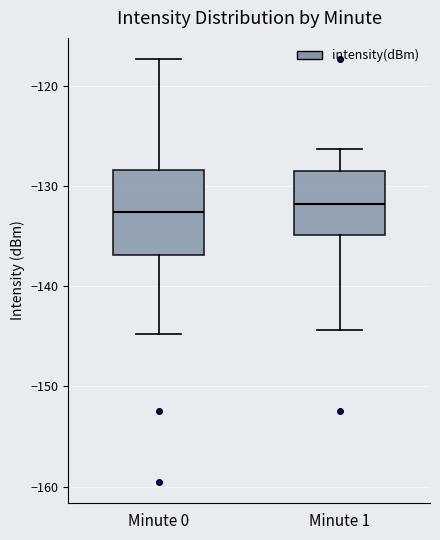

Comparing the boxes themselves (not the whiskers), which one is the tallest?

Minute 0